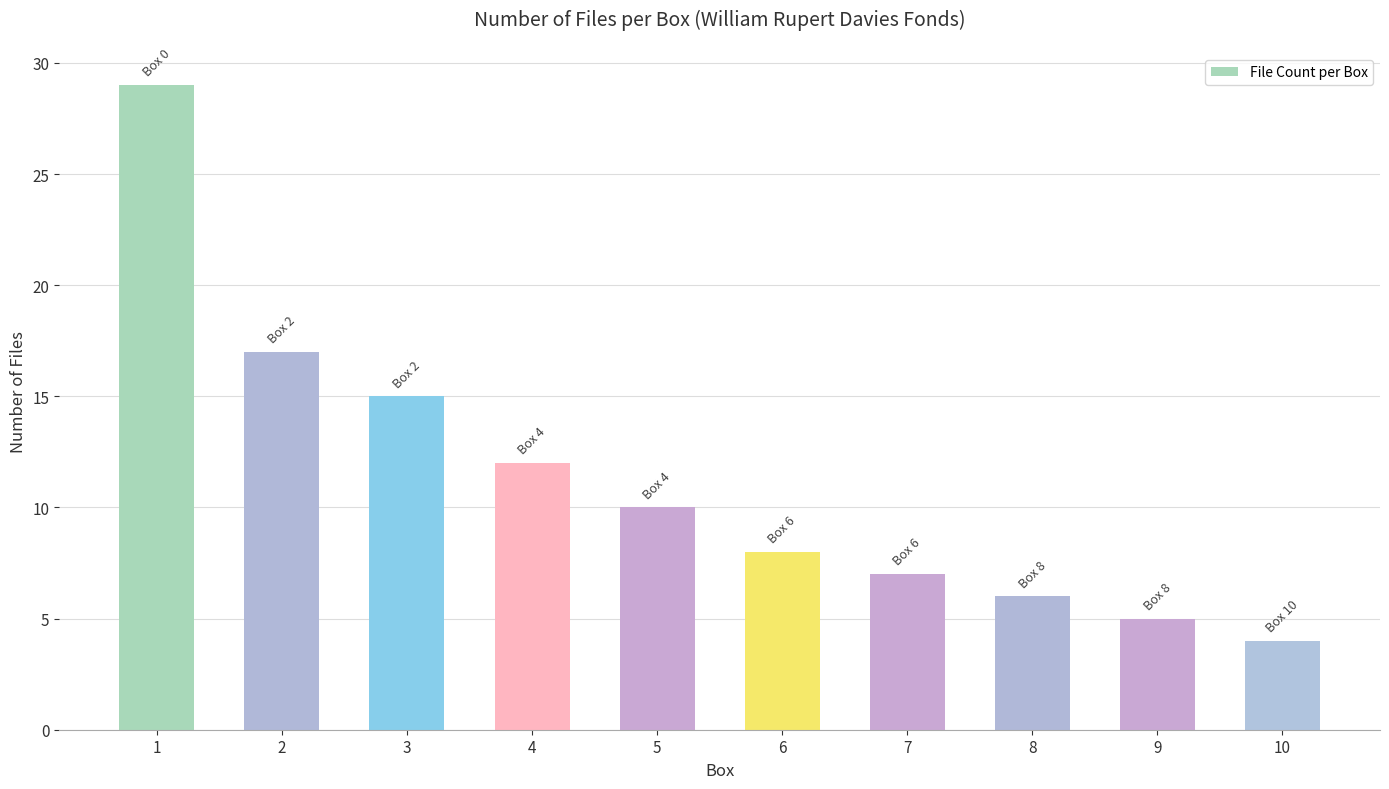

What is the change in value from 9 to 10?

-1